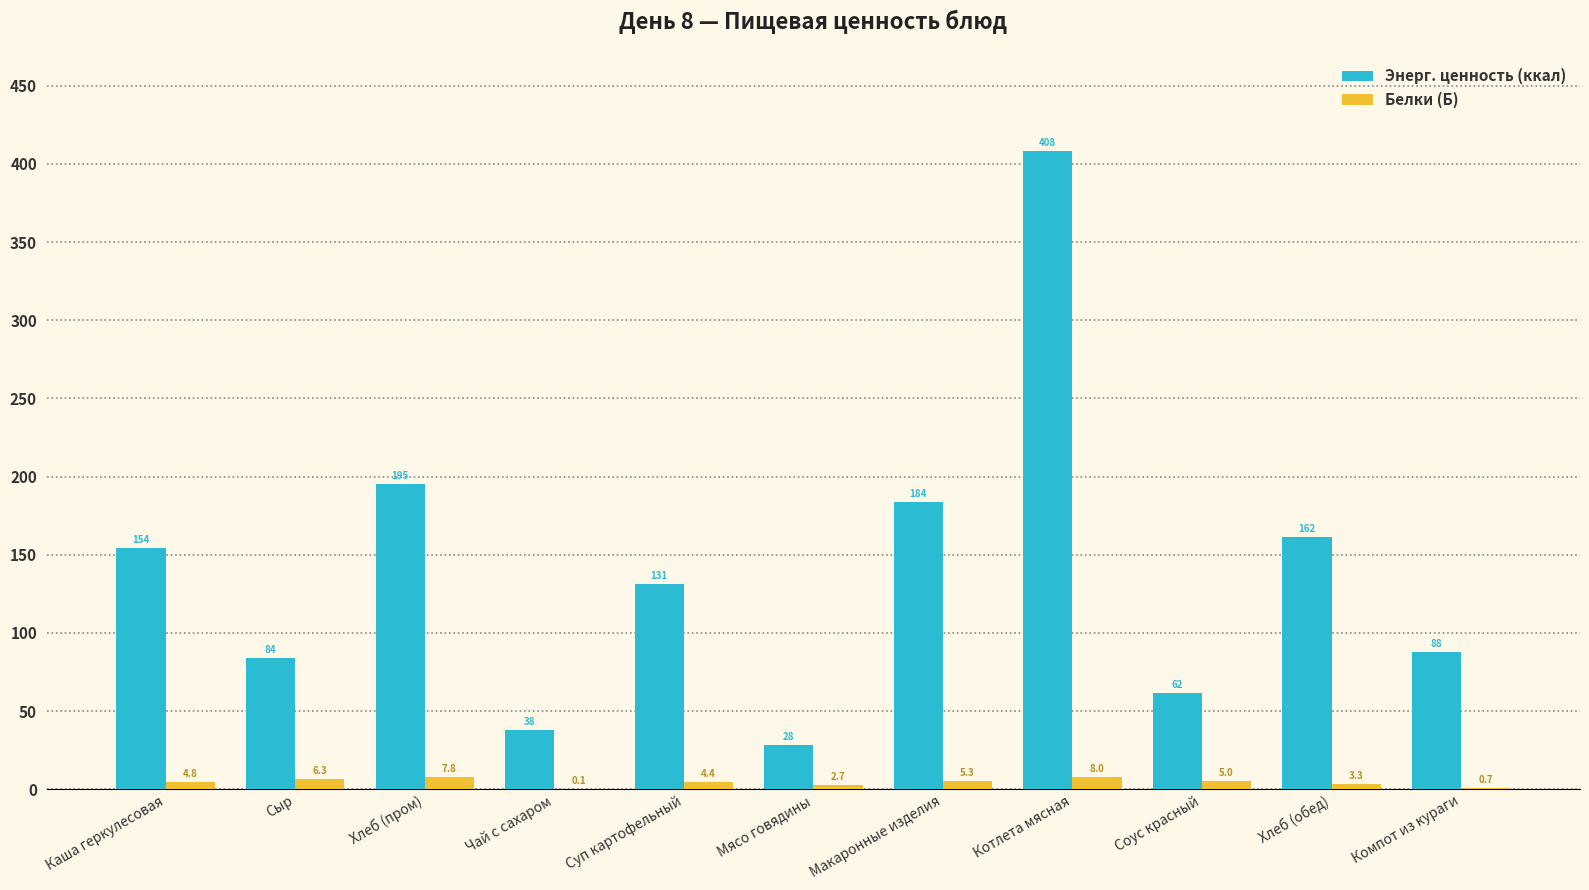

What are all the series names shown in the legend?

Энерг. ценность (ккал), Белки (Б)